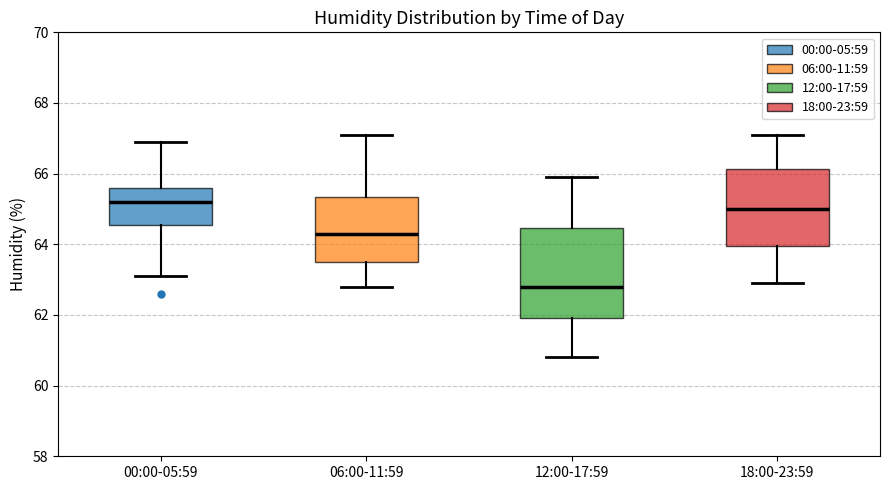

Reading left to right, read every box against the y-axis: the position of its median line, the range the box covers, and the ends of its whiskers. The values are not printed on the chart, so give them approximately, as read against the axis.

00:00-05:59: median 65.2, box 64.6 to 65.6, whiskers 63.2 to 67.0
06:00-11:59: median 64.4, box 63.6 to 65.4, whiskers 62.8 to 67.2
12:00-17:59: median 62.8, box 62.0 to 64.4, whiskers 60.8 to 66.0
18:00-23:59: median 65.0, box 64.0 to 66.2, whiskers 63.0 to 67.2